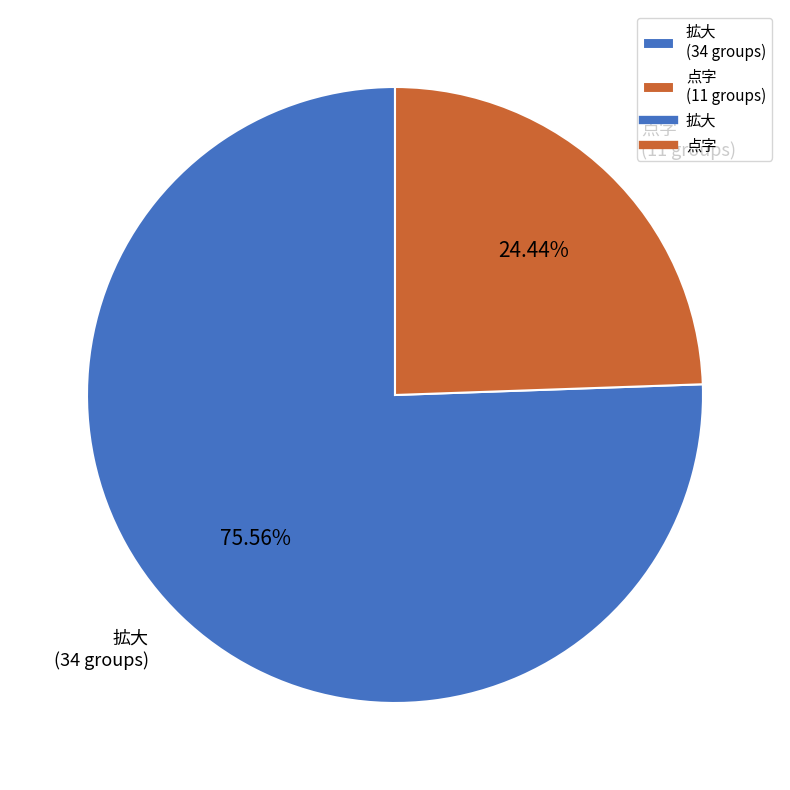

Is it true that 点字 is 36% of the pie?

False